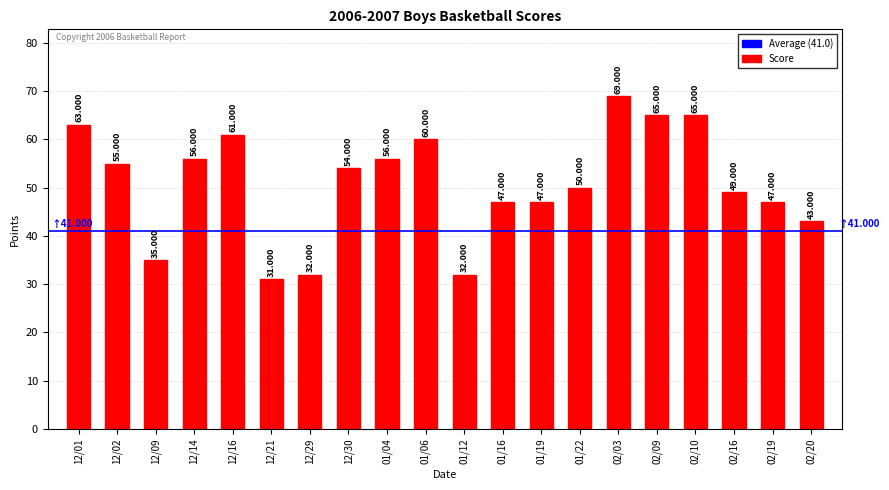

Rank the categories by value from highest to lowest.

02/03, 02/09, 02/10, 12/01, 12/16, 01/06, 12/14, 01/04, 12/02, 12/30, 01/22, 02/16, 01/16, 01/19, 02/19, 02/20, 12/09, 12/29, 01/12, 12/21